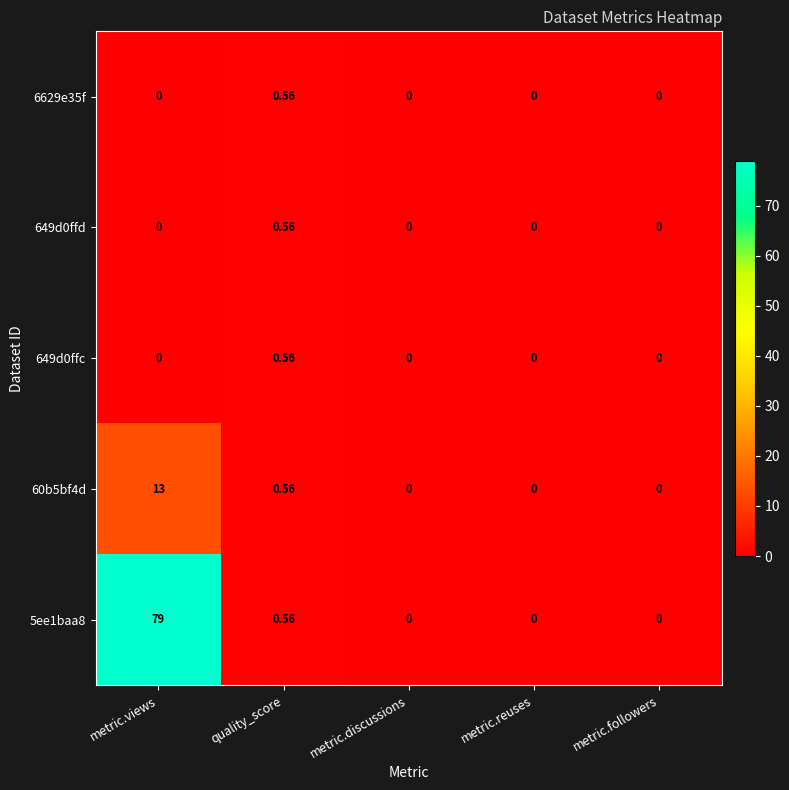

At how many categories does at least one series exceed 58?

1